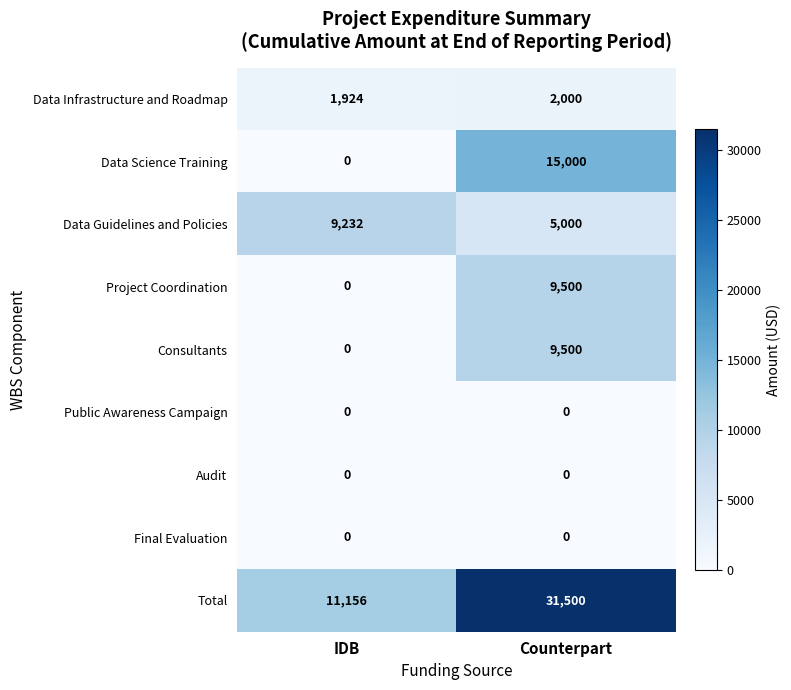

Reading right to left, list all the values displayed in this chart.

Data Infrastructure and Roadmap: Counterpart=2000	IDB=1924
Data Science Training: Counterpart=15000	IDB=0
Data Guidelines and Policies: Counterpart=5000	IDB=9232
Project Coordination: Counterpart=9500	IDB=0
Consultants: Counterpart=9500	IDB=0
Public Awareness Campaign: Counterpart=0	IDB=0
Audit: Counterpart=0	IDB=0
Final Evaluation: Counterpart=0	IDB=0
Total: Counterpart=31500	IDB=11156